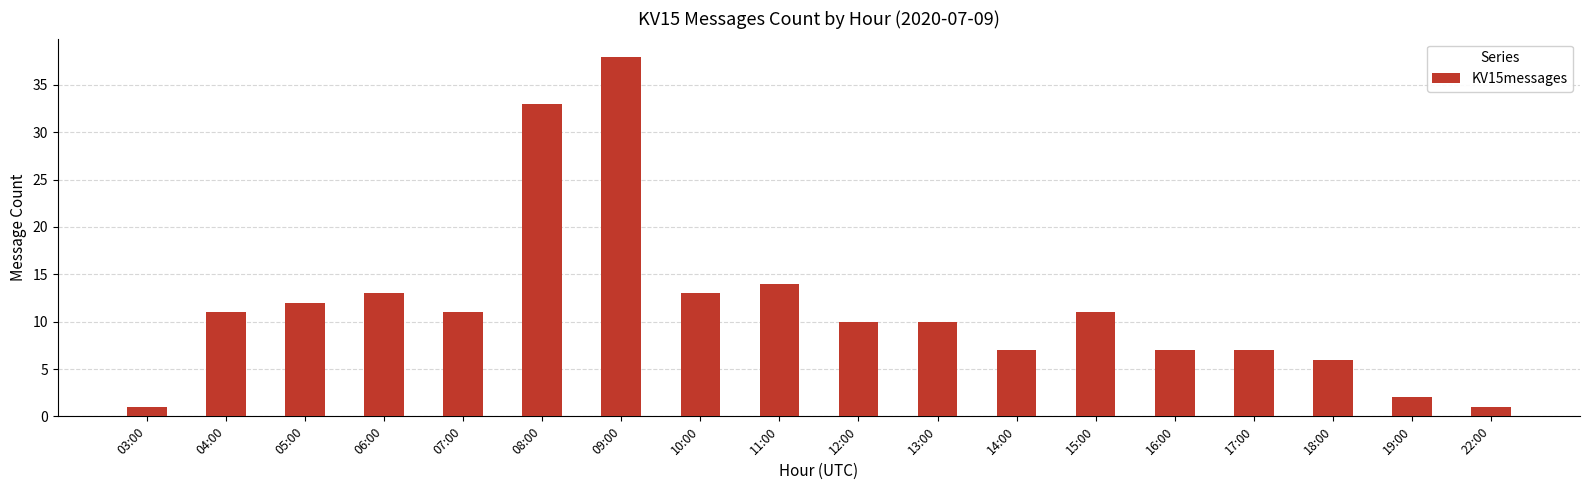

What position from the left is 10:00?

8